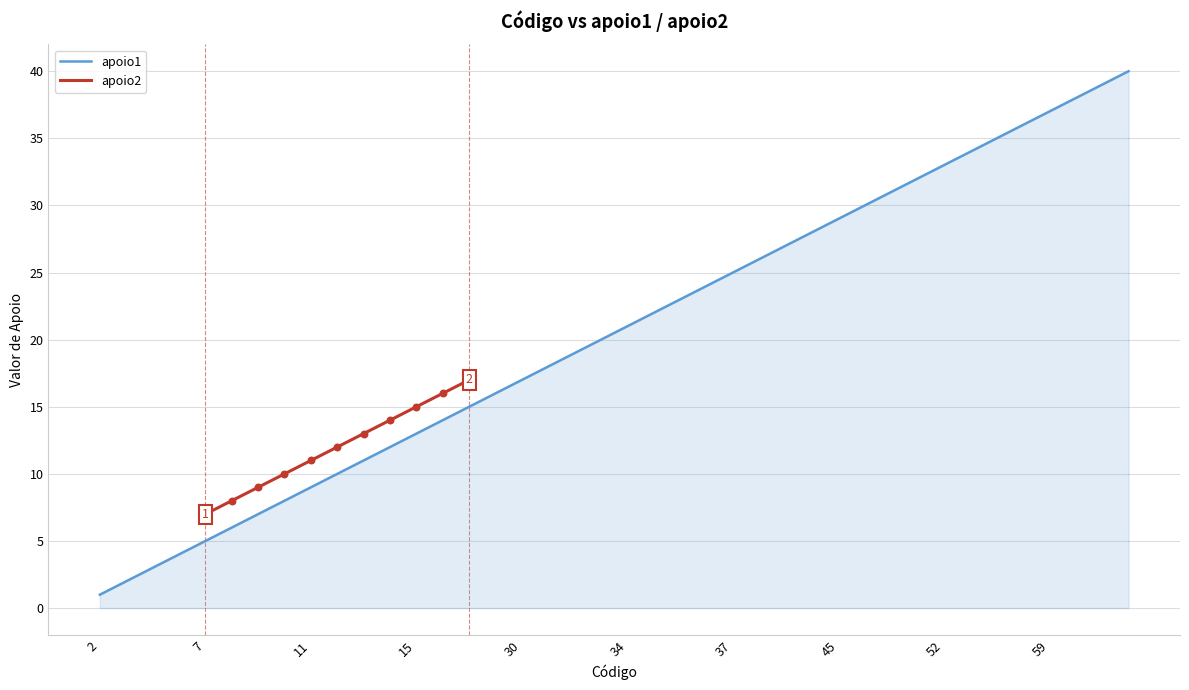

Which has a higher value, 3 or 62?

62